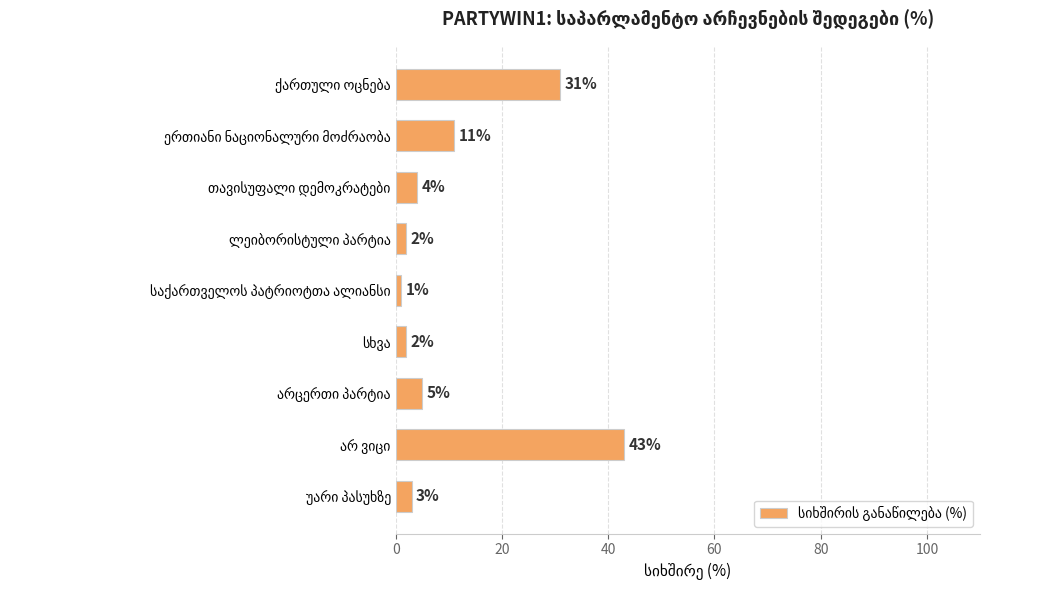

What is the difference between the second highest and second lowest values?

29